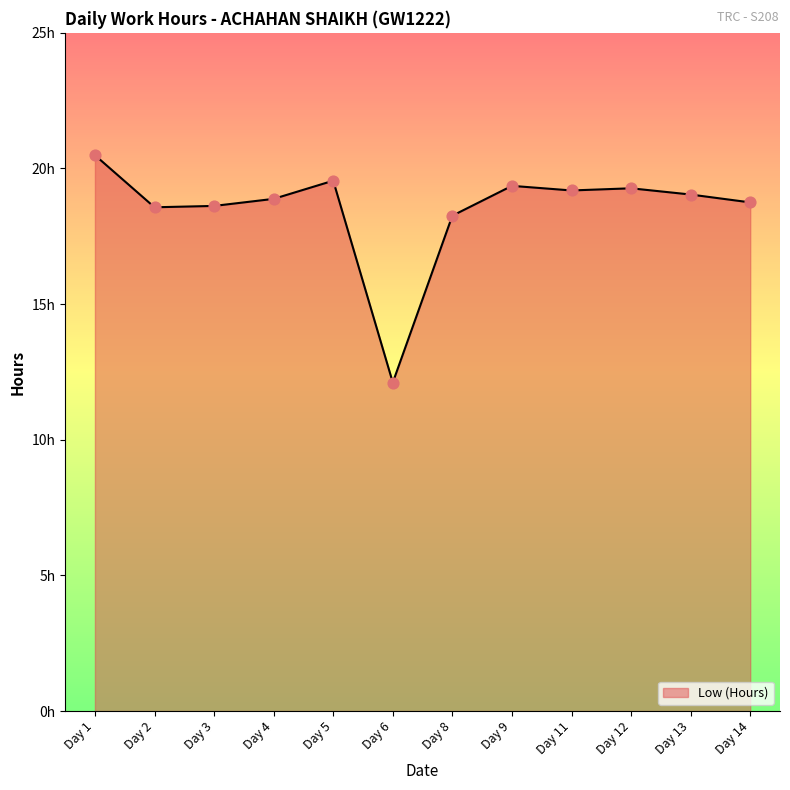

What is the ratio of the value at Day 11 to the value at Day 6?

1.6